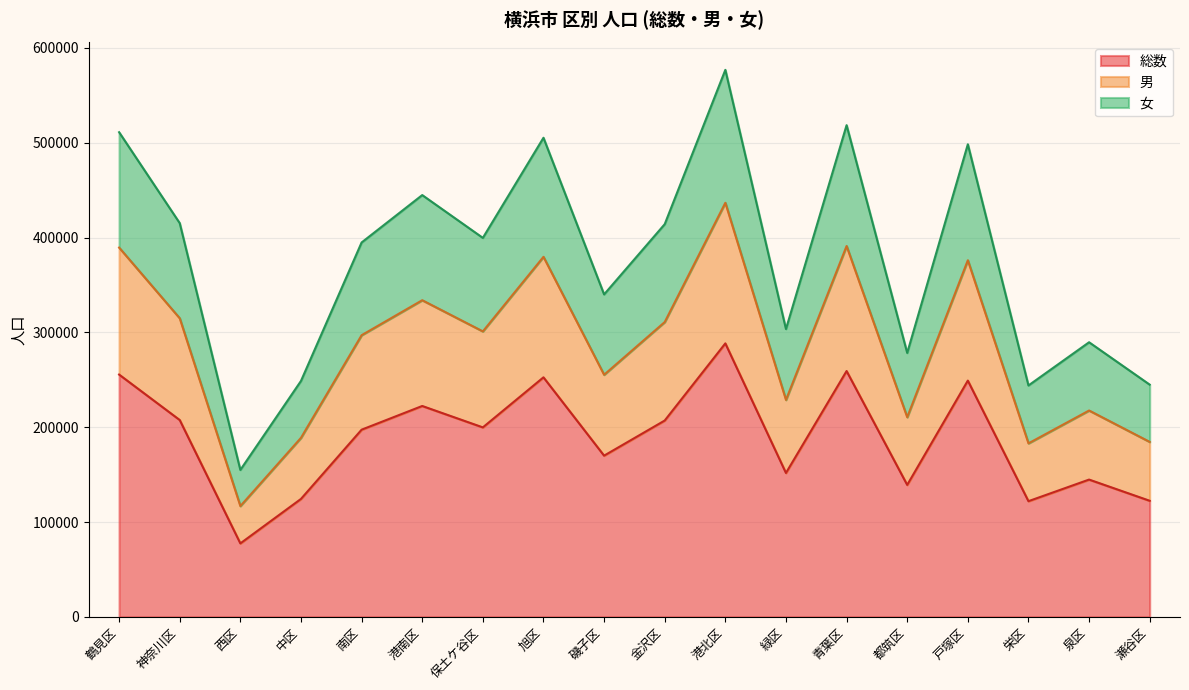

What is the lowest value of the 総数 series?

77507